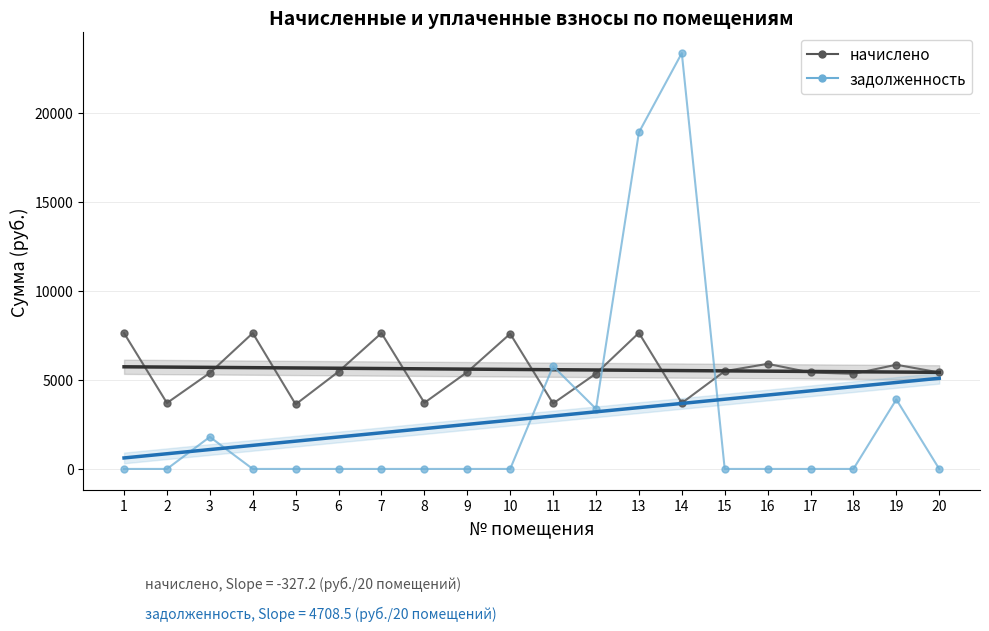

How many interior local valleys does the начислено series have?

6